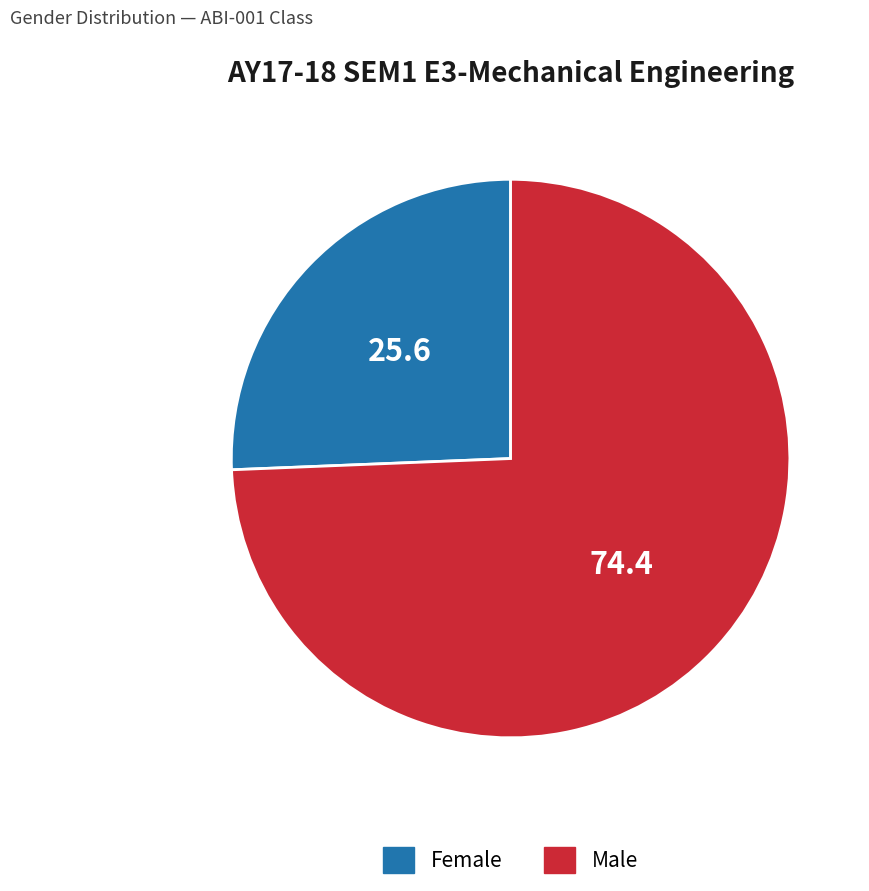

How many slices are in this pie chart?

2